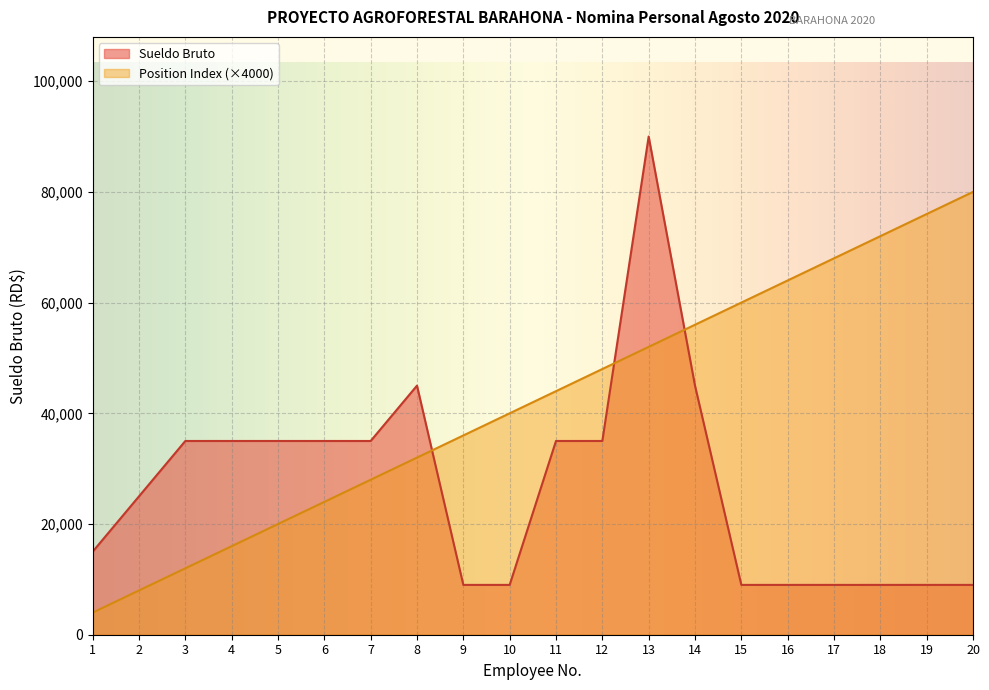

What is the difference between the maximum and minimum values in the Sueldo Bruto series?

81000